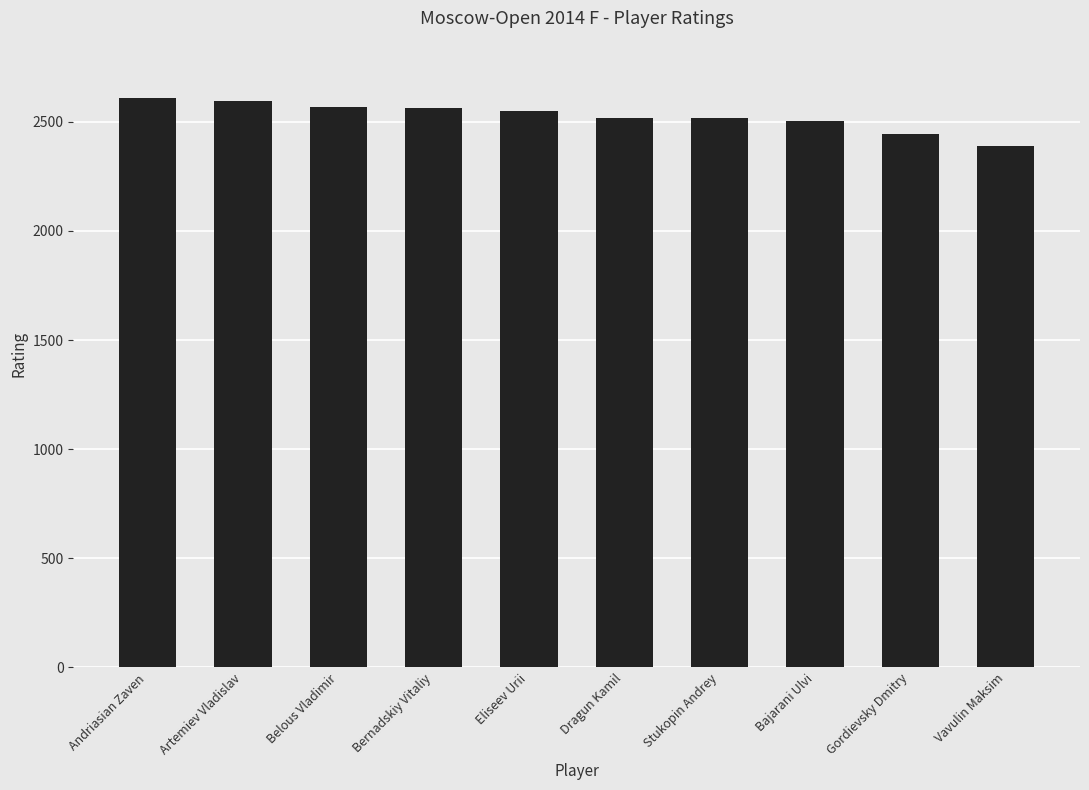

True or false: the data shows 2504 at Bajarani Ulvi.

True